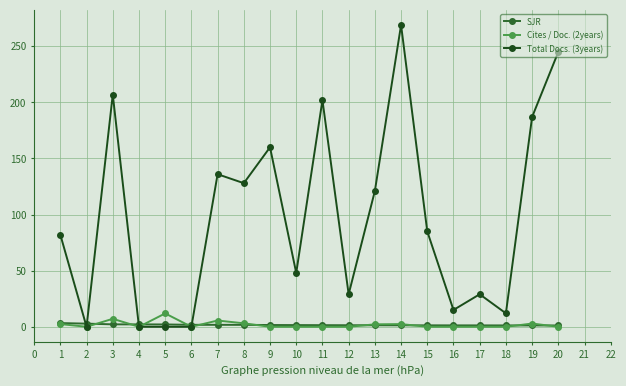

Which category has the highest value across all series?

14